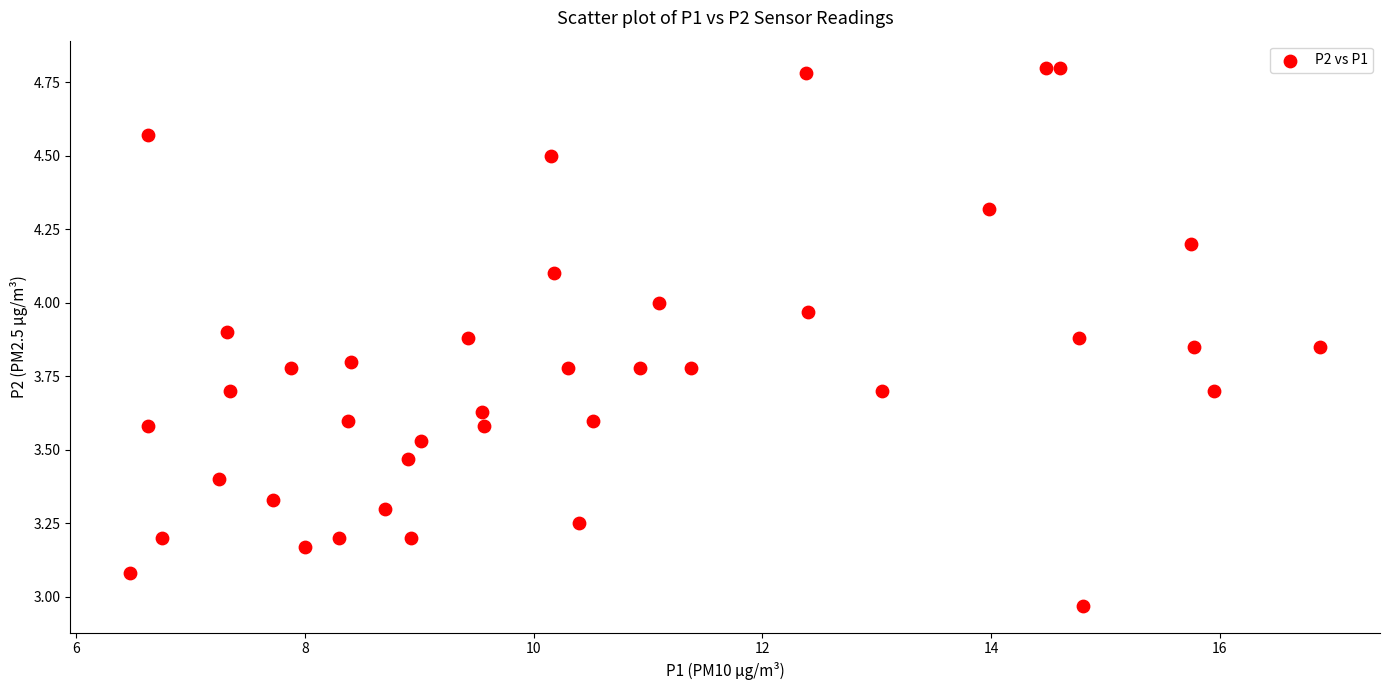

What is the range of Y values (max minus min)?

1.8